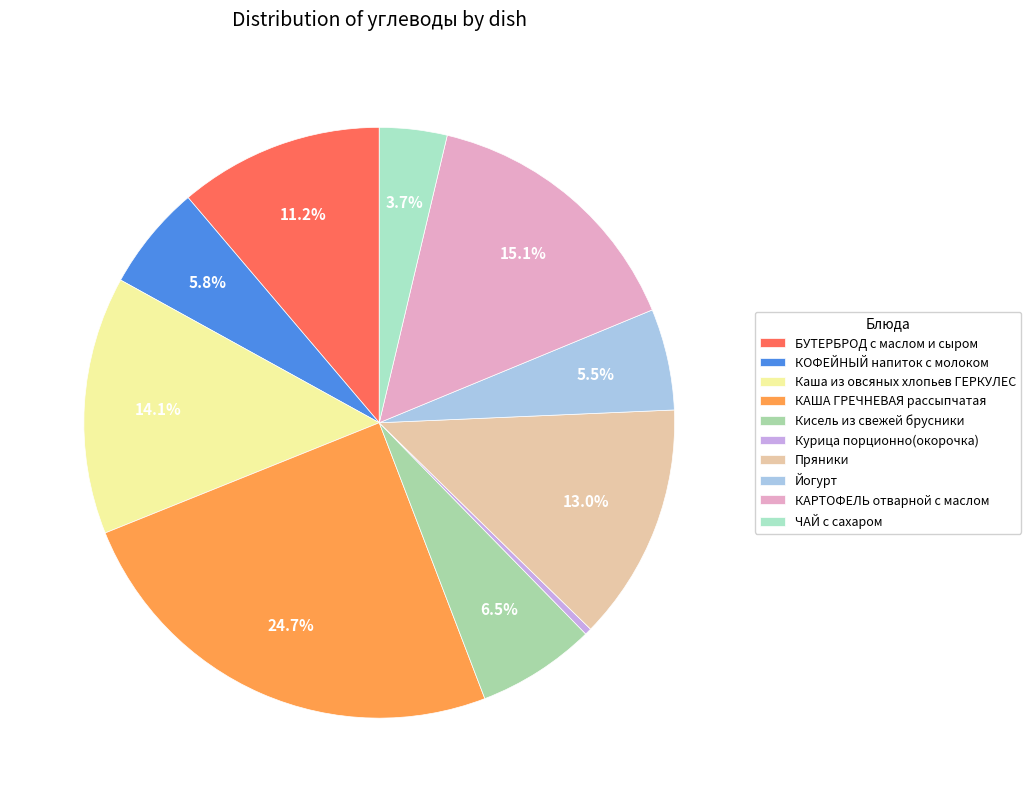

To the nearest percent, what is the combined percentage of Каша из овсяных хлопьев ГЕРКУЛЕС and Пряники?

27%